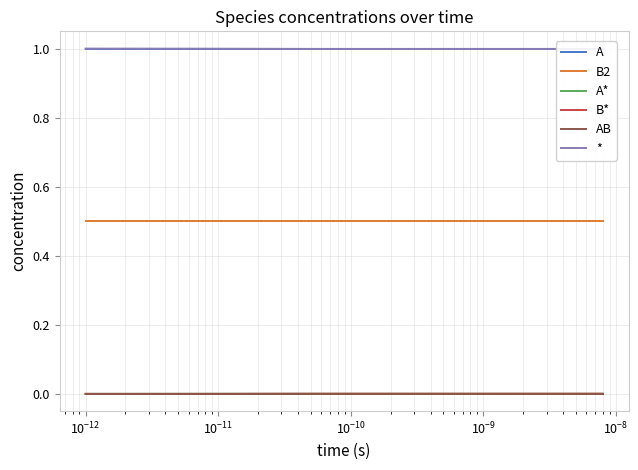

True or false: * and A* intersect in this chart.

False